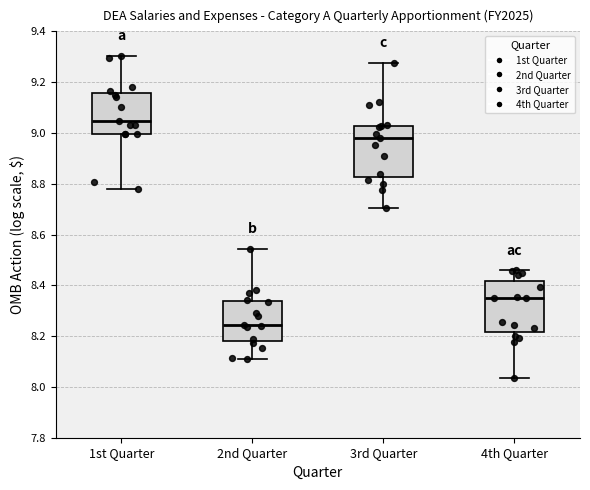

Reading left to right, read every box against the y-axis: the position of its median line, the range the box covers, and the ends of its whiskers. The values are not printed on the chart, so give them approximately, as read against the axis.

1st Quarter: median 9.04, box 9.00 to 9.16, whiskers 8.78 to 9.30
2nd Quarter: median 8.24, box 8.18 to 8.34, whiskers 8.12 to 8.54
3rd Quarter: median 8.98, box 8.82 to 9.02, whiskers 8.70 to 9.28
4th Quarter: median 8.34, box 8.22 to 8.42, whiskers 8.04 to 8.46